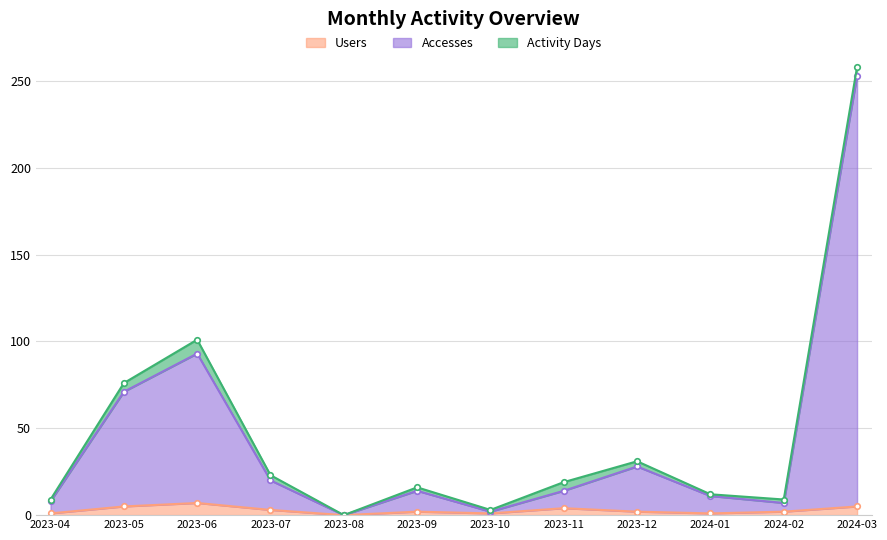

How many values in the Users series are below 2?

4